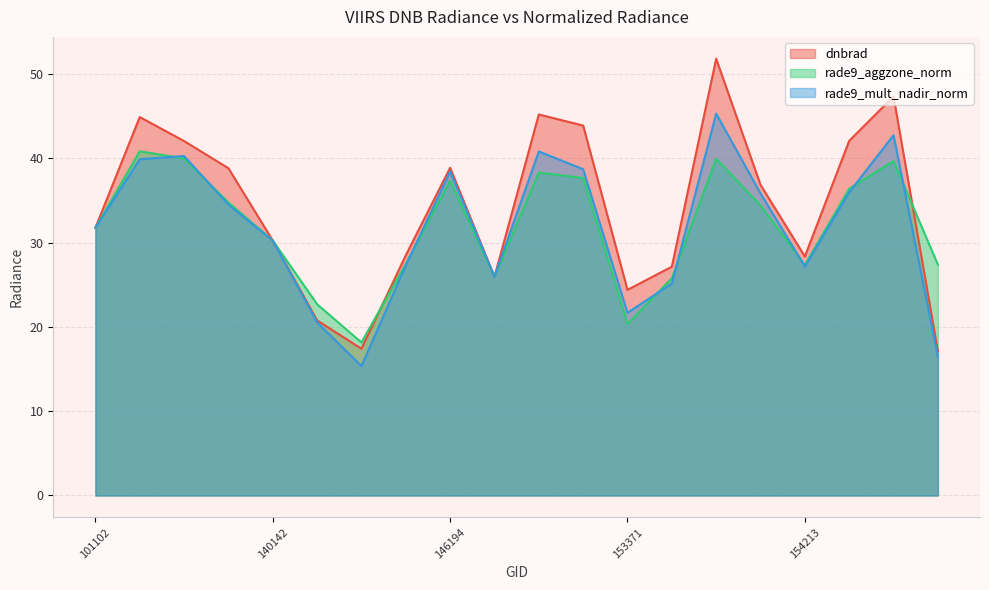

How many distinct data groups are displayed?

3